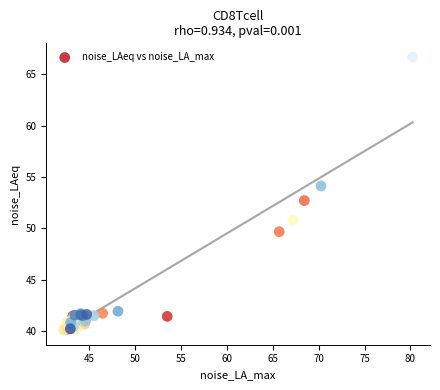

What Y value in the scatter plot is closest to 53?

52.7